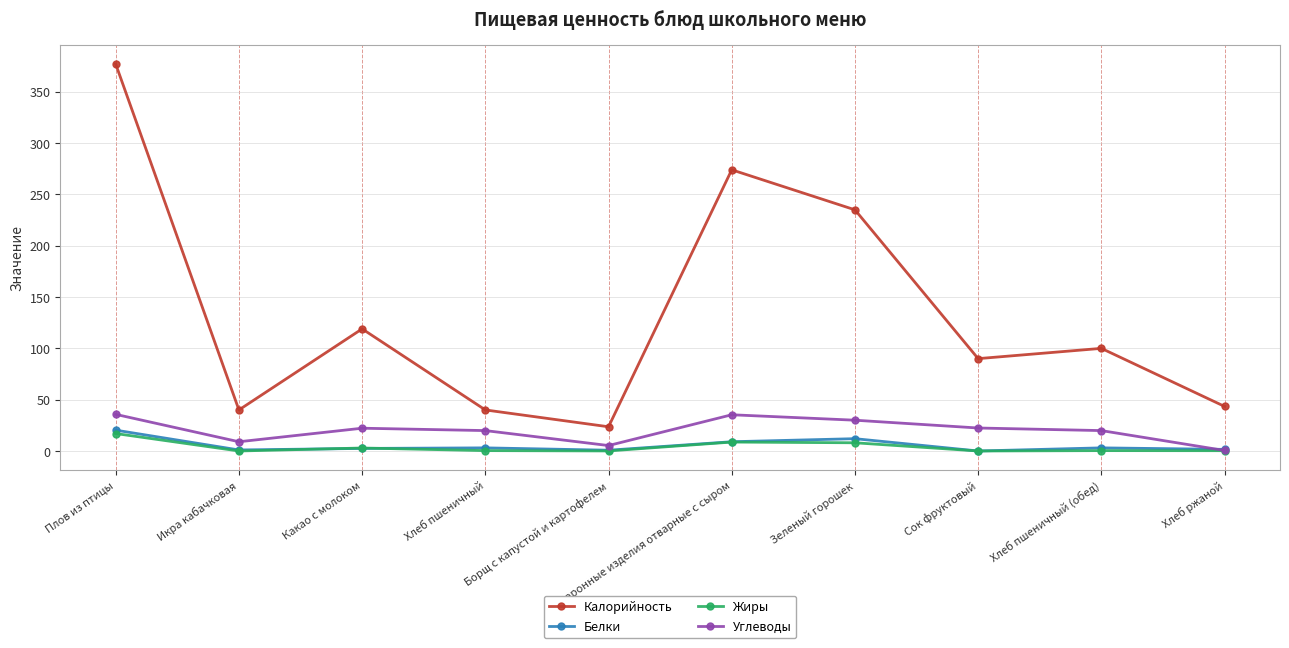

True or false: Углеводы and Калорийность cross at least once.

False